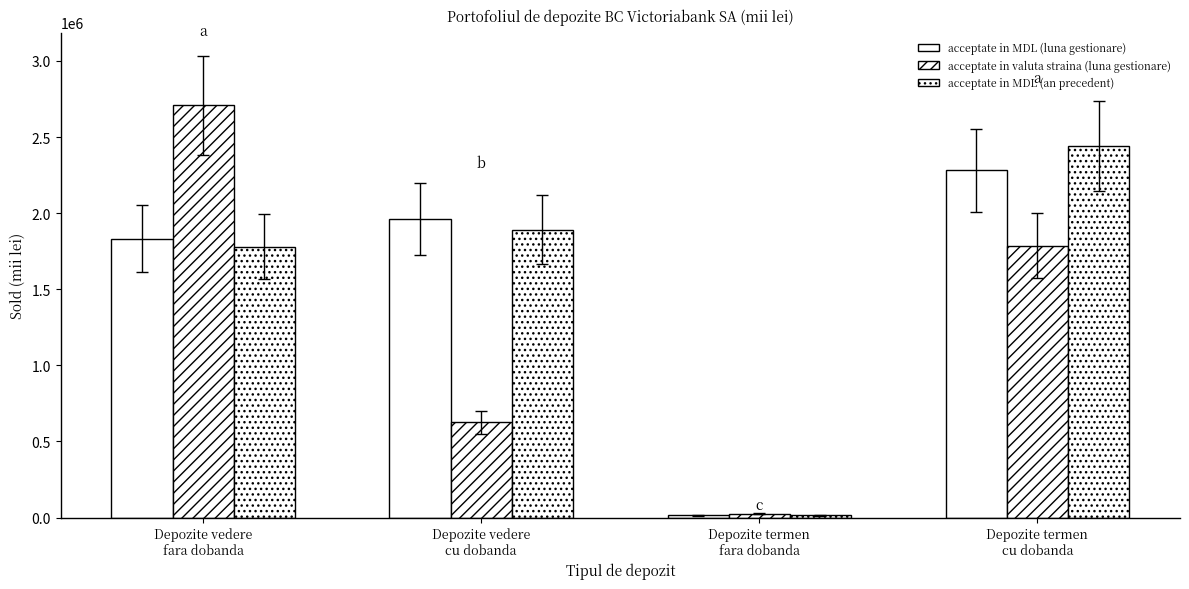

The value of acceptate in MDL (an precedent) at Depozite termen
cu dobanda is 3347010.3. True or false?

False